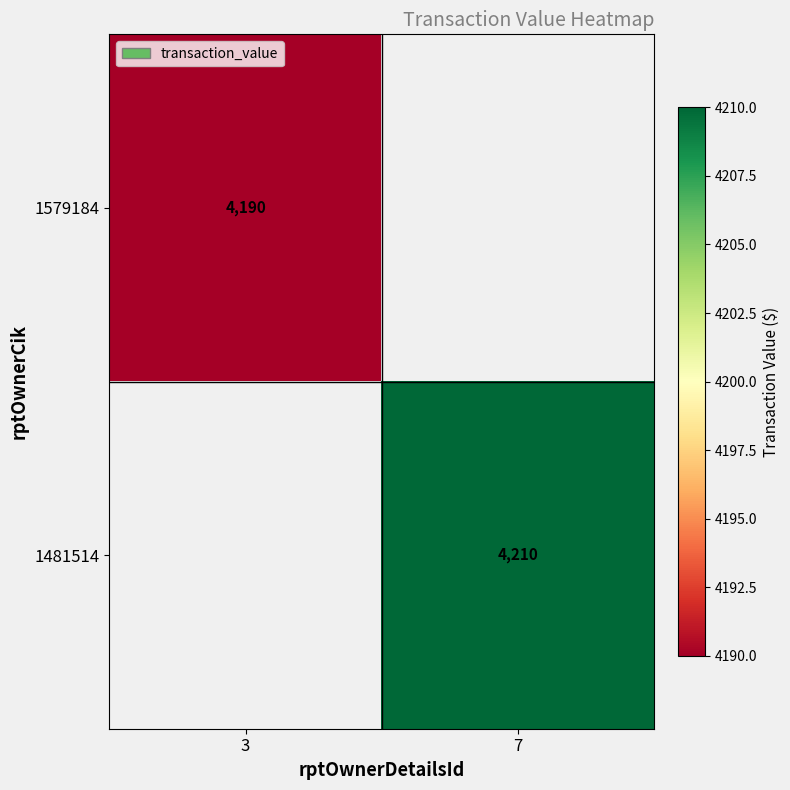

Is it true that 1579184 equals 2376 at 3?

False